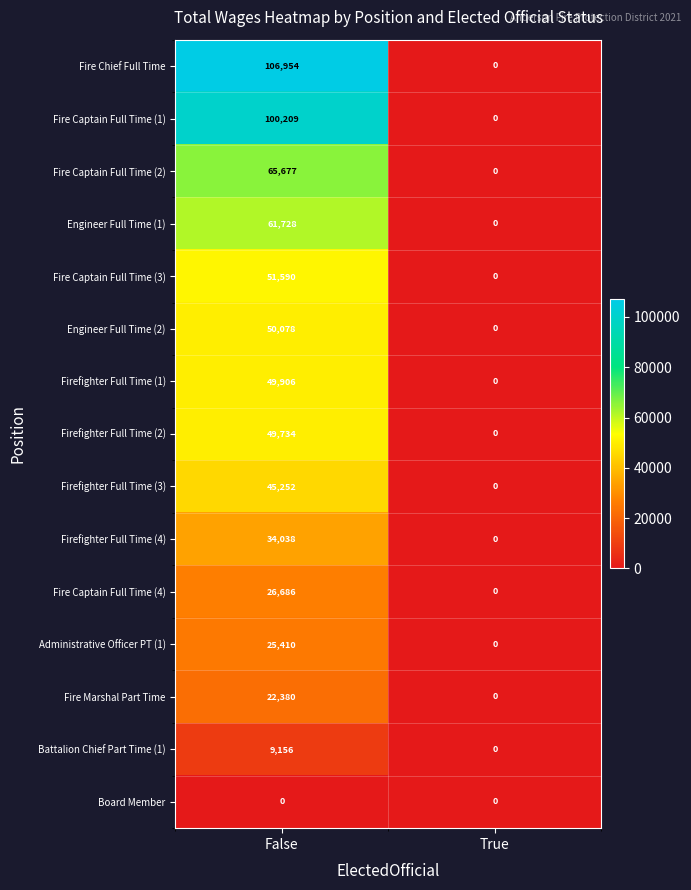

At False, list the series in order from smallest to largest.

Board Member, Battalion Chief Part Time (1), Fire Marshal Part Time, Administrative Officer PT (1), Fire Captain Full Time (4), Firefighter Full Time (4), Firefighter Full Time (3), Firefighter Full Time (2), Firefighter Full Time (1), Engineer Full Time (2), Fire Captain Full Time (3), Engineer Full Time (1), Fire Captain Full Time (2), Fire Captain Full Time (1), Fire Chief Full Time